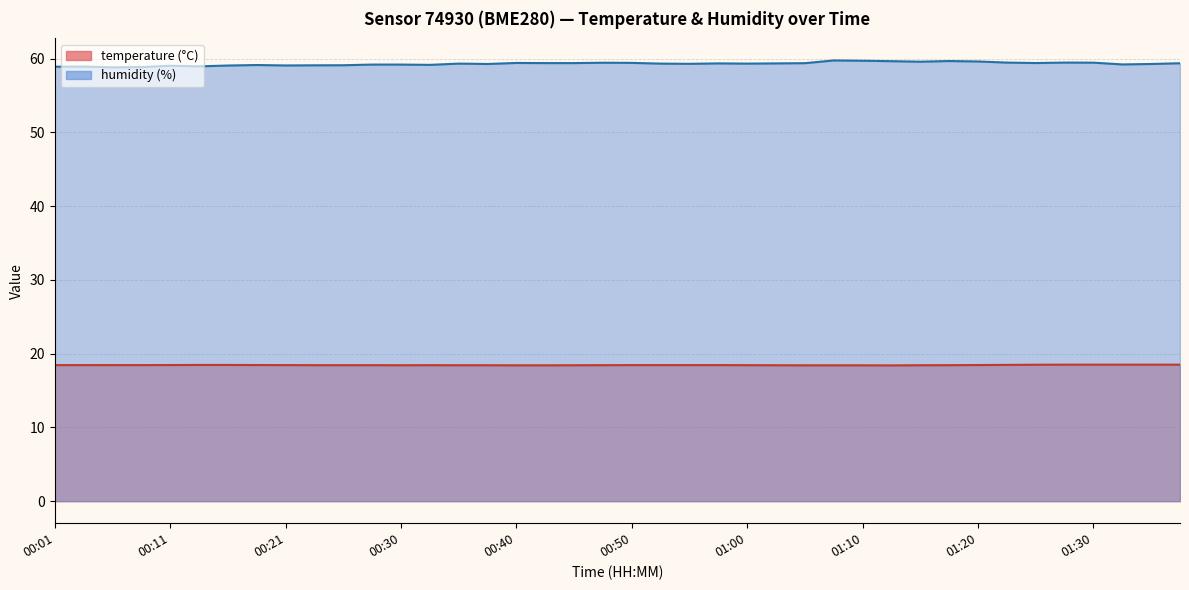

At which label is temperature closest to 18?

01:12